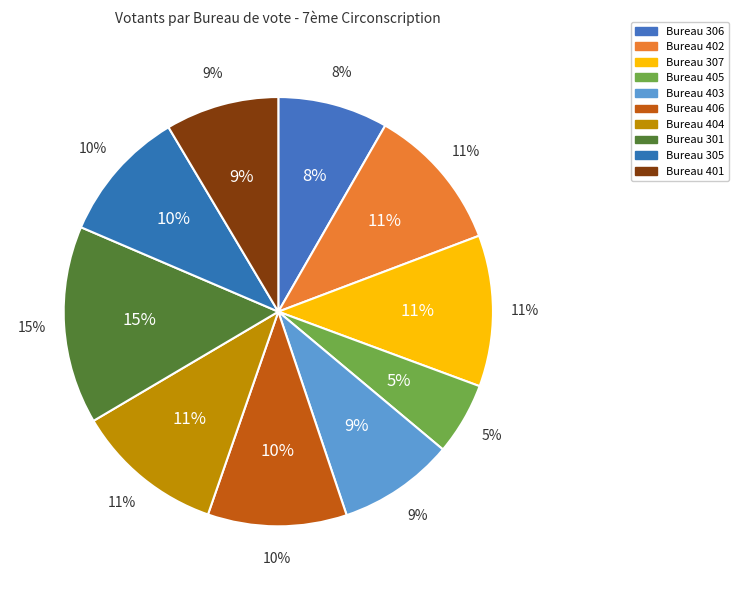

How many slices are in this pie chart?

10